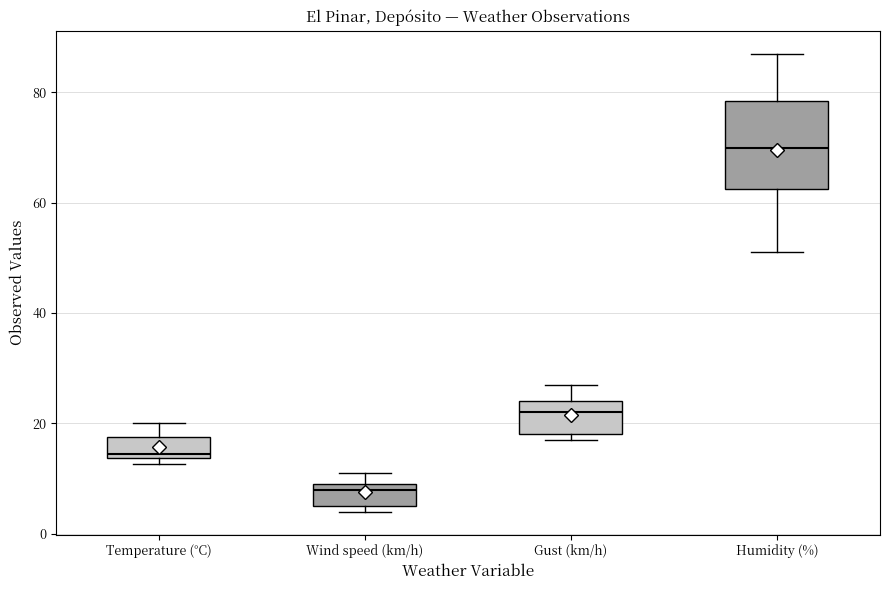

Reading left to right, read every box against the y-axis: the position of its median line, the range the box covers, and the ends of its whiskers. The values are not printed on the chart, so give them approximately, as read against the axis.

Temperature (°C): median 14 (just above the box's lower edge), box 14 to 18, whiskers 12 to 20
Wind speed (km/h): median 8, box 6 to 10, whiskers 4 to 12
Gust (km/h): median 22, box 18 to 24, whiskers 18 (just below the box's lower edge) to 28
Humidity (%): median 70, box 62 to 78, whiskers 52 to 88